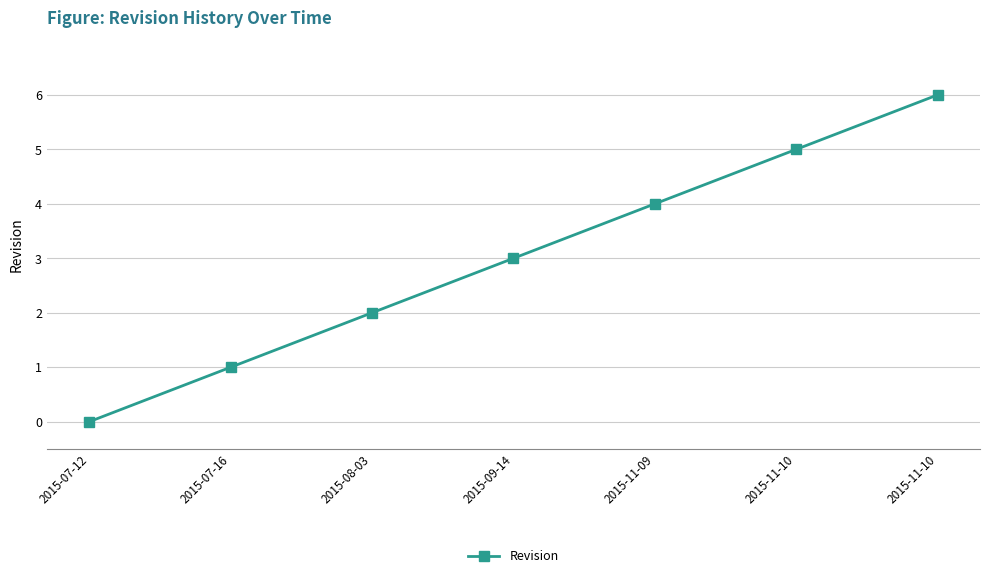

True or false: the data shows 2 at 2015-07-12.

False